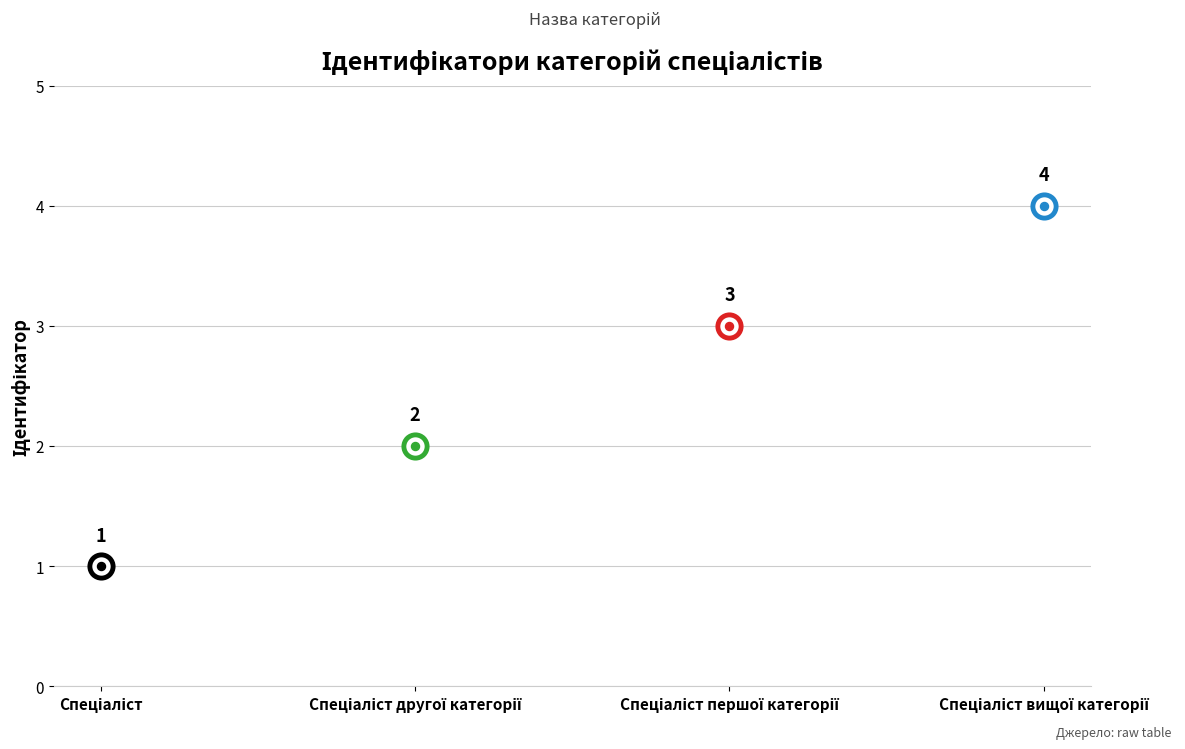

What is the change in value from Спеціаліст to Спеціаліст вищої категорії?

+3